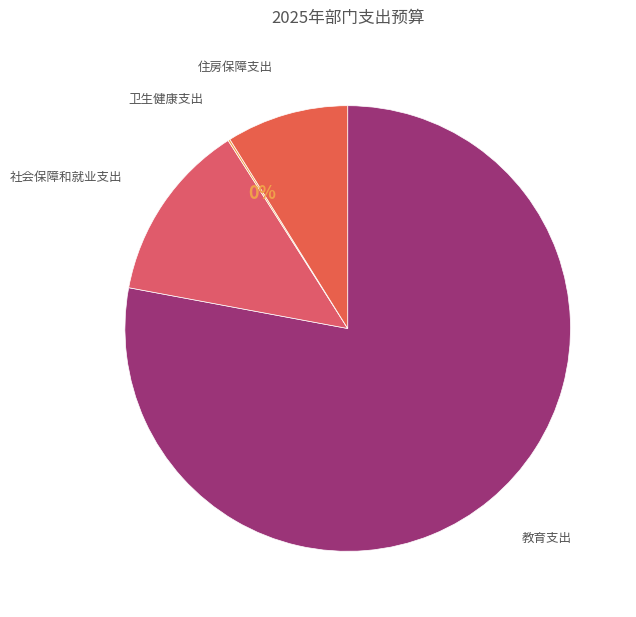

Which has a higher value, 住房保障支出 or 社会保障和就业支出?

社会保障和就业支出